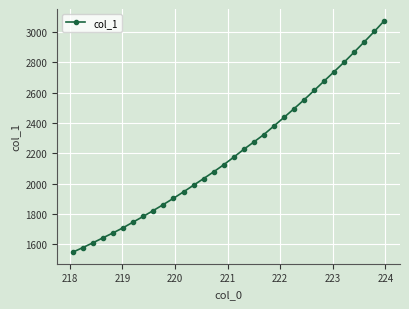

True or false: the data has more than 0 interior local peaks.

False